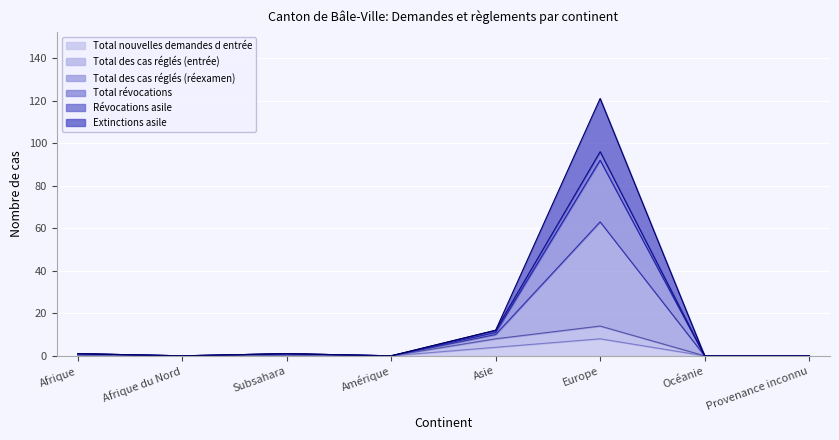

Between Subsahara and Océanie, which series saw the biggest shift?

Total des cas réglés (réexamen)